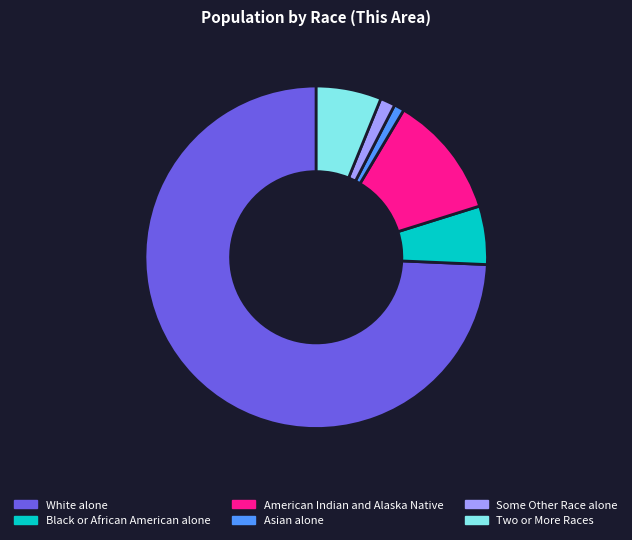

How many slices are in this pie chart?

6